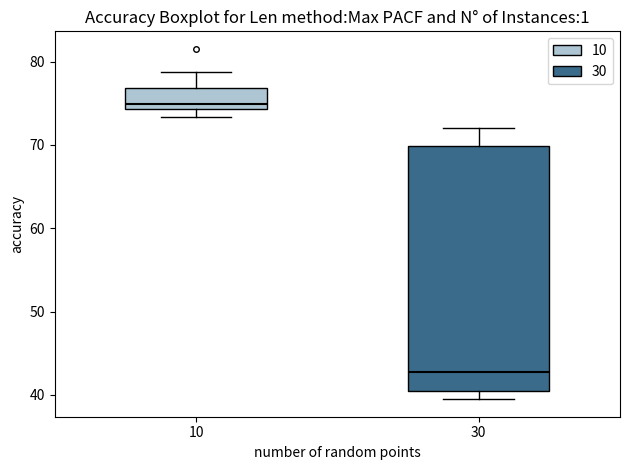

Reading left to right, read every box against the y-axis: the position of its median line, the range the box covers, and the ends of its whiskers. The values are not printed on the chart, so give them approximately, as read against the axis.

10: median 75, box 74 to 77, whiskers 73 to 79
30: median 43, box 40 to 70, whiskers 39 to 72